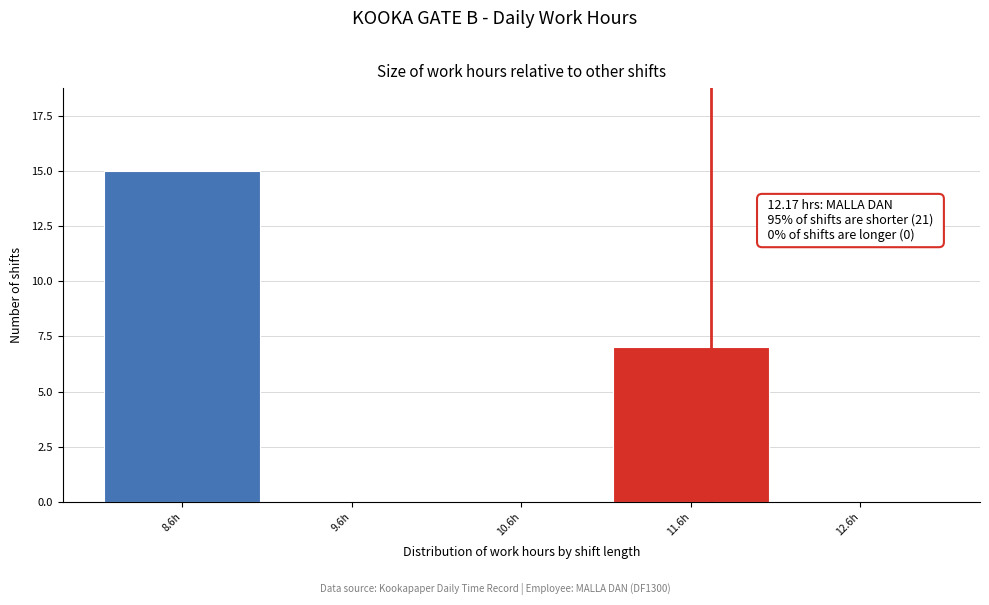

Reading left to right, what are all the values shown in this chart?

8.6h=15	9.6h=0	10.6h=0	11.6h=7	12.6h=0